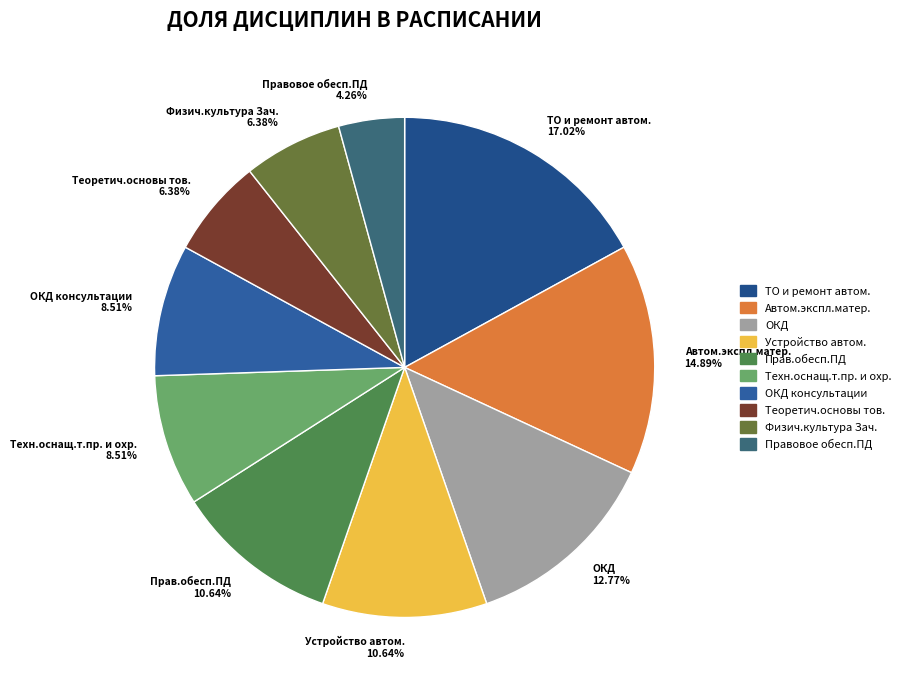

Which has a higher value, ТО и ремонт автом. 17.02% or Теоретич.основы тов. 6.38%?

ТО и ремонт автом. 17.02%